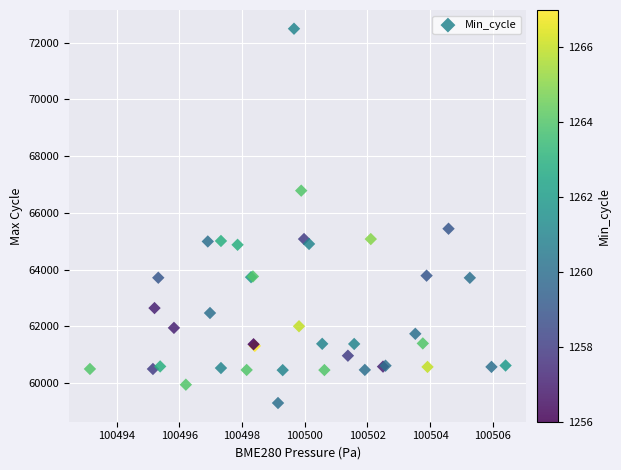

What Y value in the scatter plot is closest to 65891?

65438